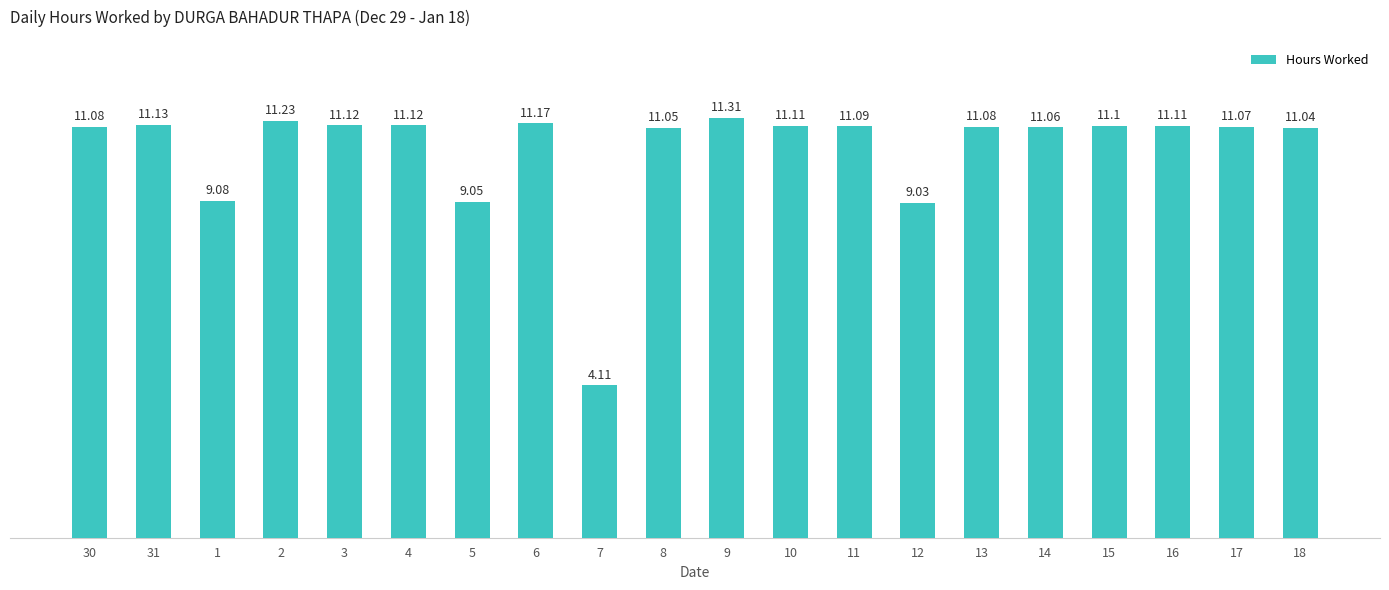

At which label does the data first exceed 11?

30